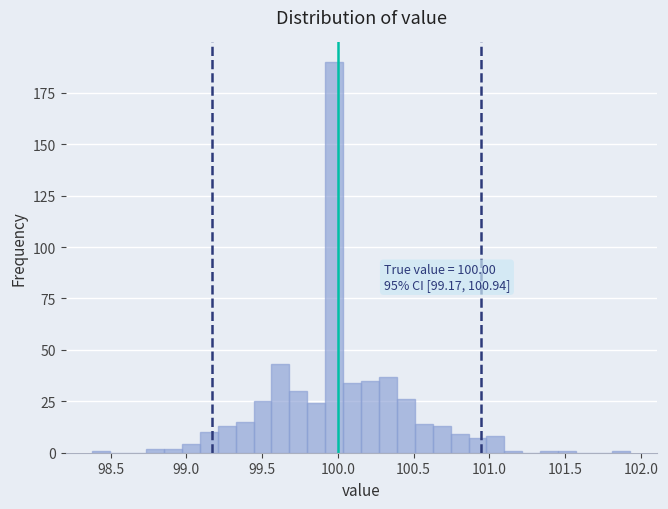

Around what value on the x-axis is the tallest bar? Give the approximate position of its centre, as read against the axis.

100.00